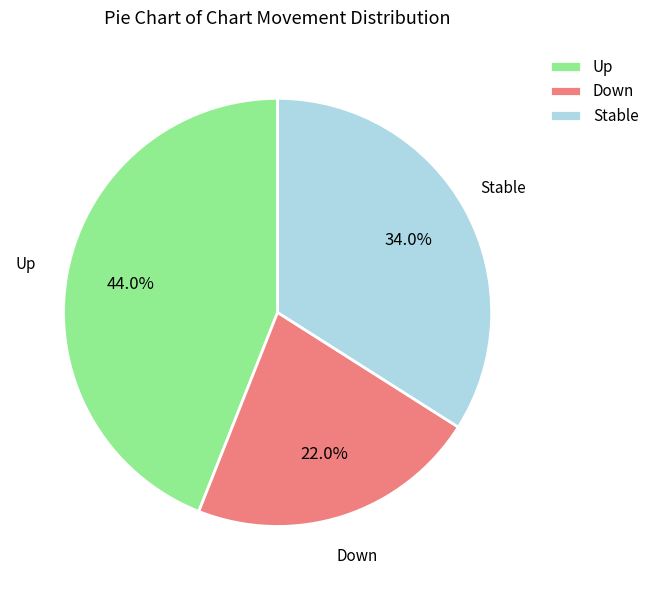

Count the number of slices in the pie.

3